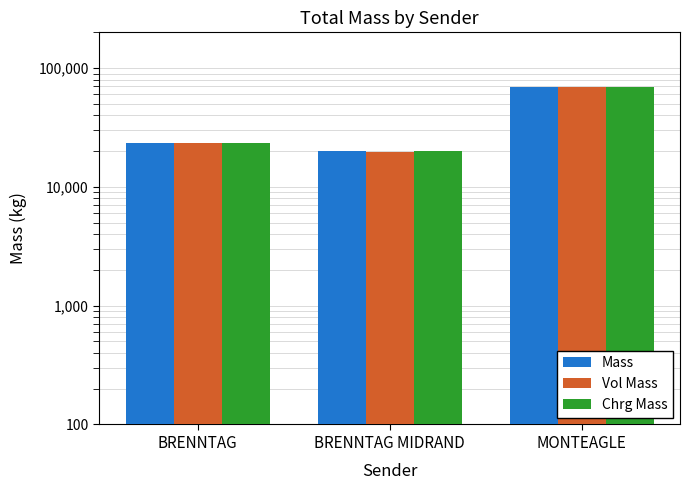

Reading left to right, list all the values displayed in this chart.

Mass: 23486.5	19937.0	69416.0
Vol Mass: 23257.0	19685.0	69296.0
Chrg Mass: 23486.5	19937.0	69416.0